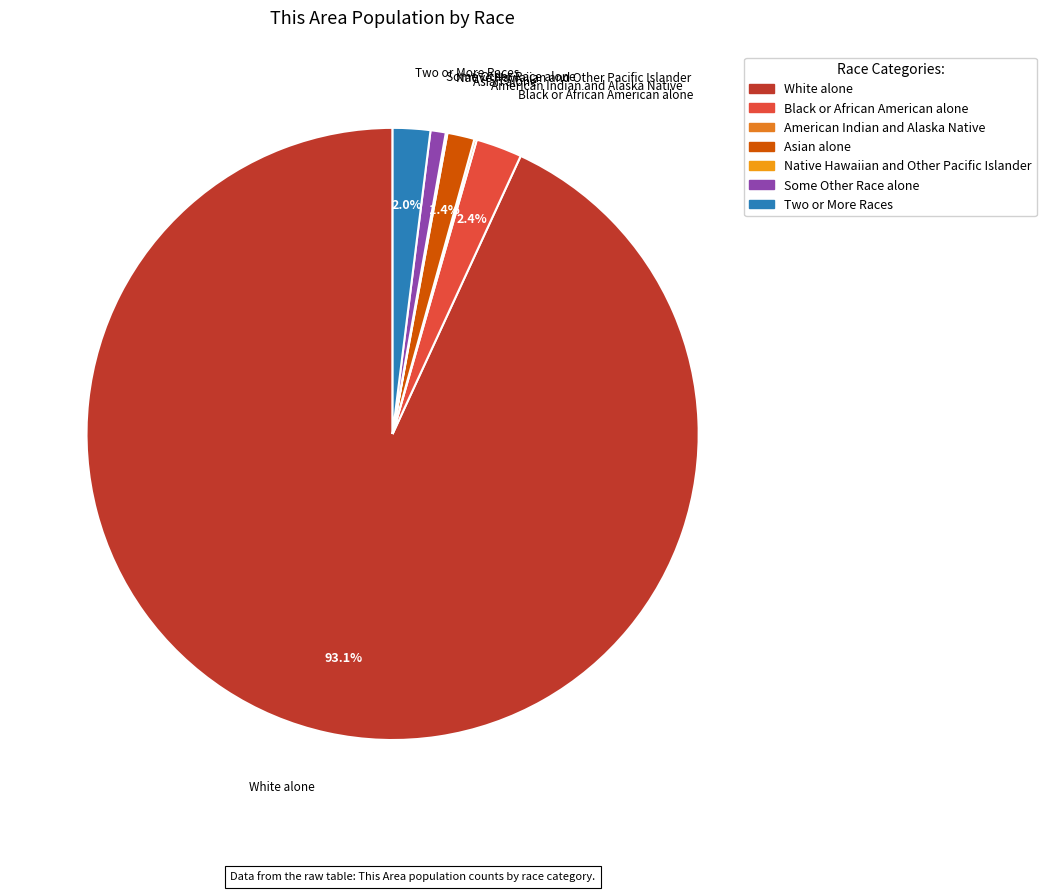

Which slice is the largest?

White alone